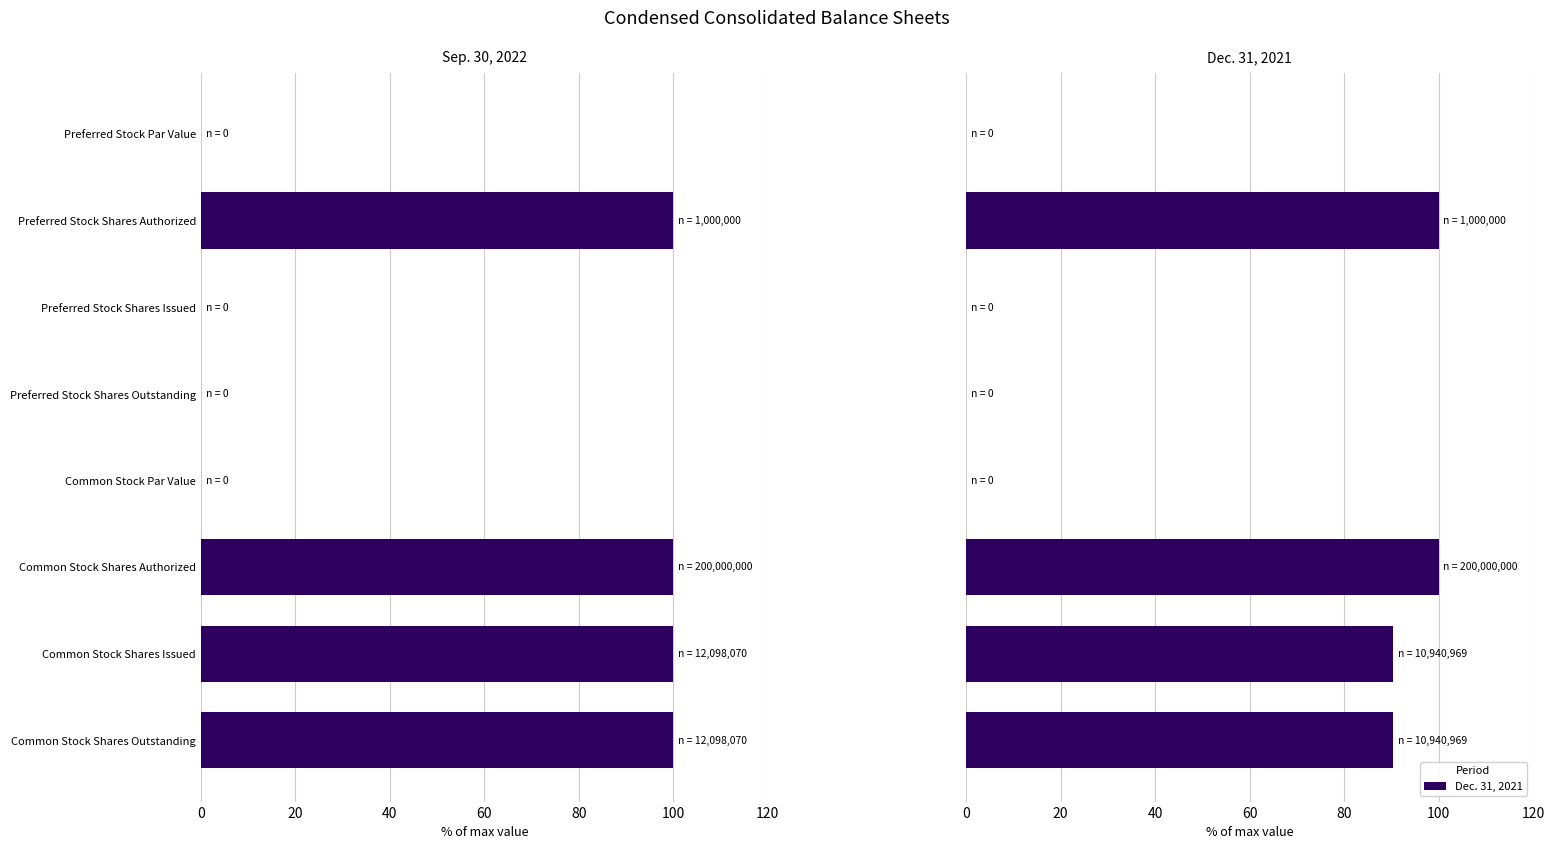

The Sep. 30, 2022 series shows 0.0 at Preferred Stock Shares Issued. True or false?

True